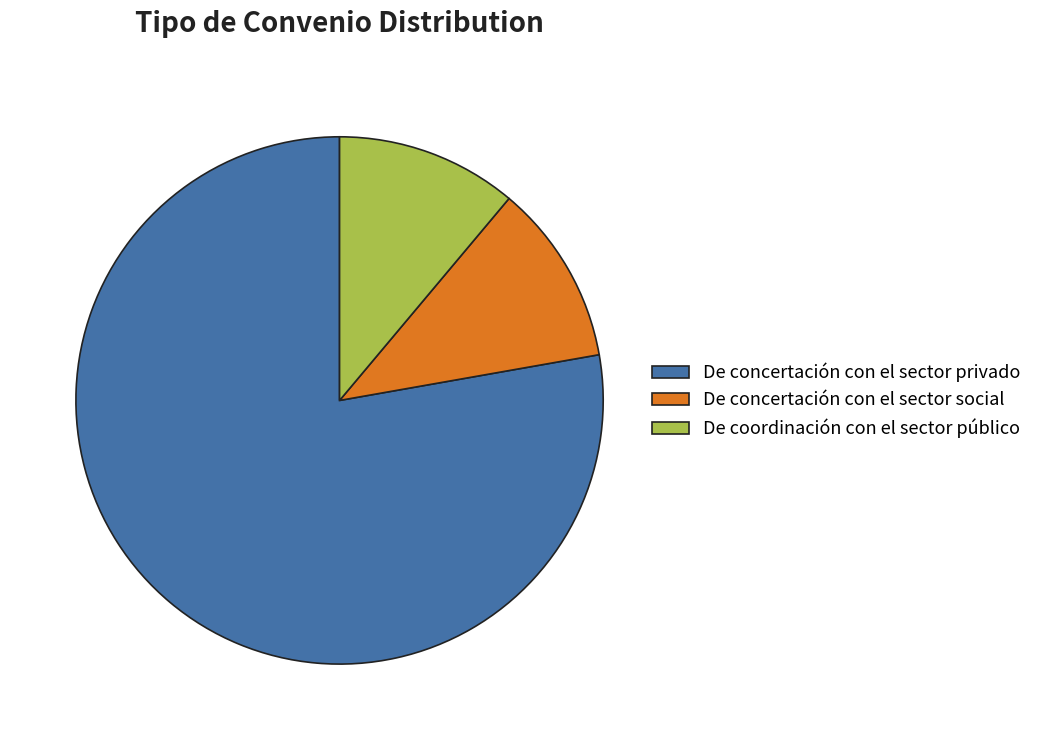

Combined, do De coordinación con el sector público and De concertación con el sector privado account for over 50%?

Yes